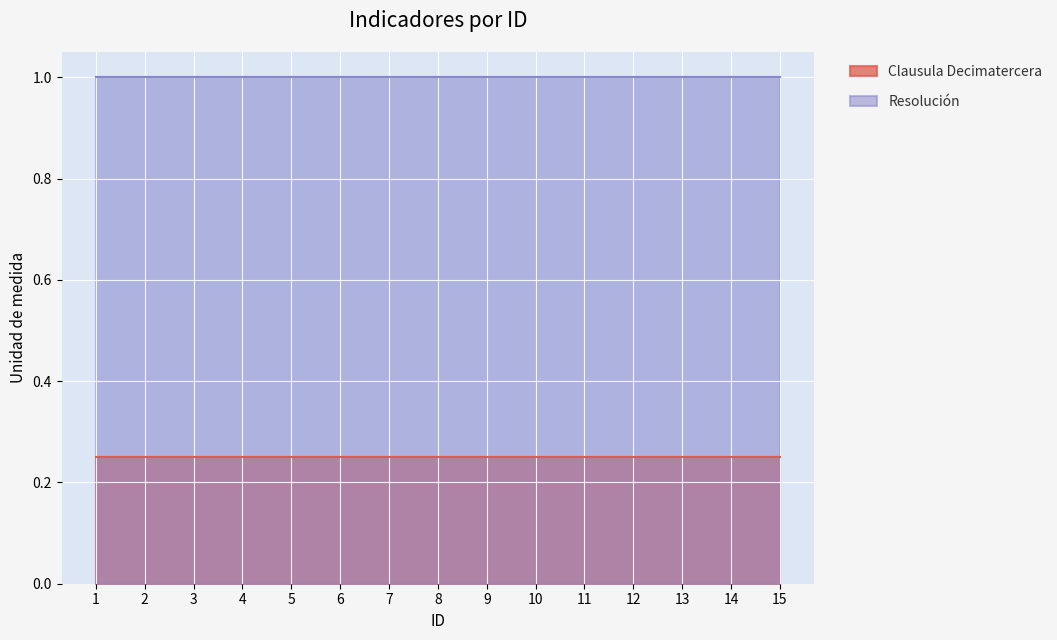

True or false: Resolución and Clausula Decimatercera cross at least once.

False